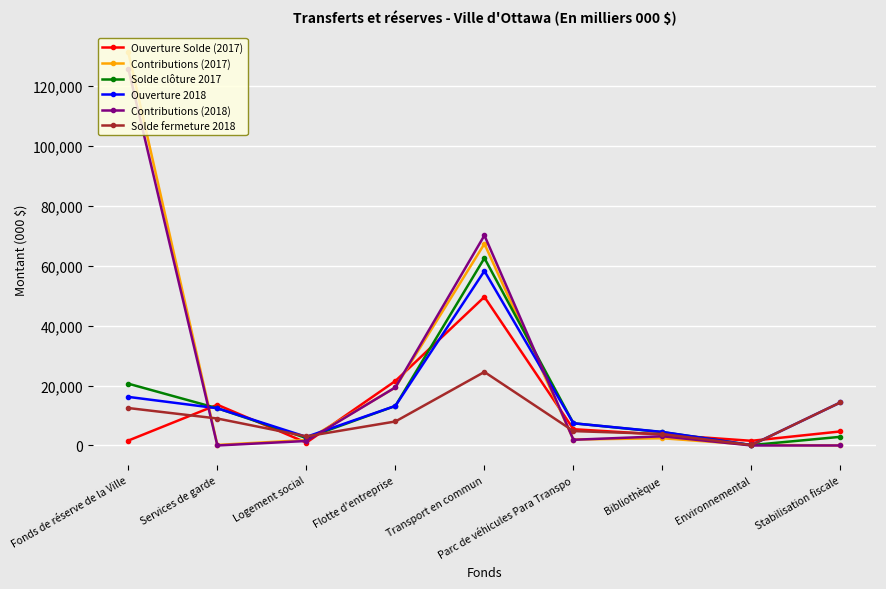

At how many categories does at least one series exceed 43129?

2